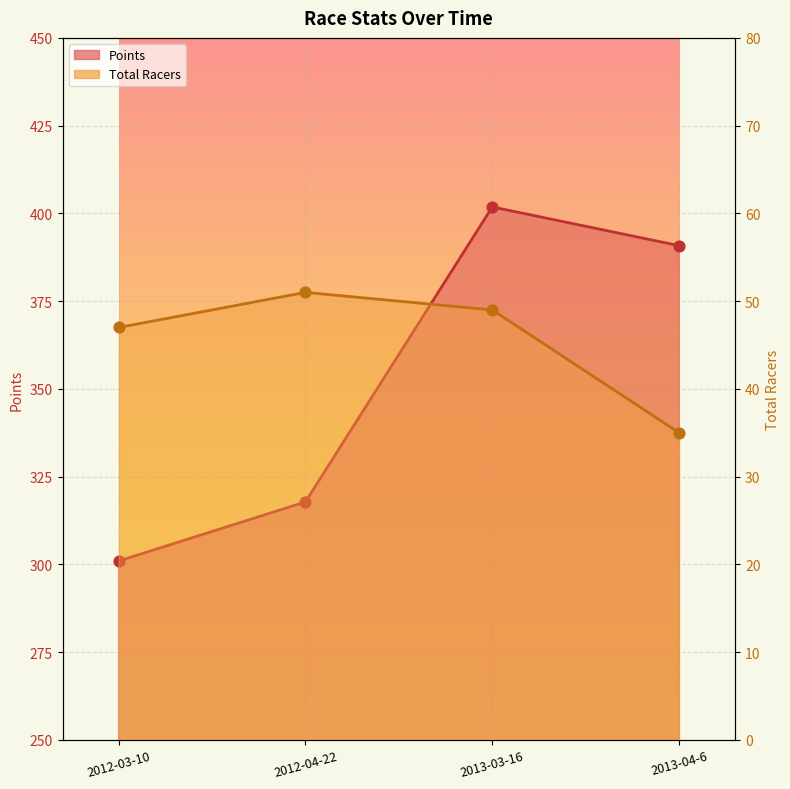

What are all the series names shown in the legend?

Total Racers, Points